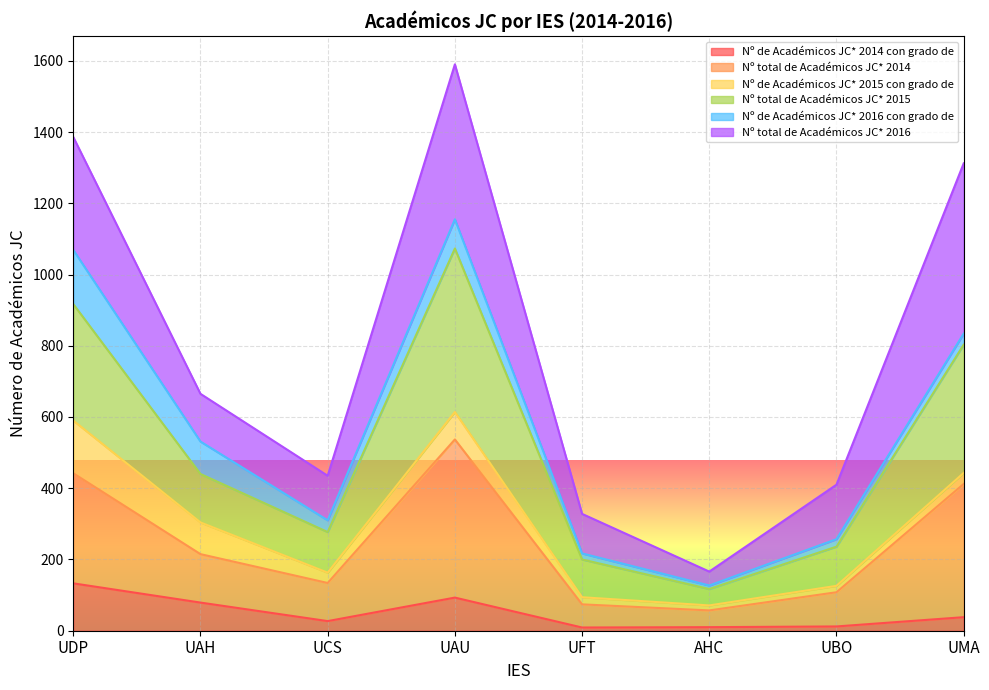

True or false: Nº total de Académicos JC* 2014 and Nº total de Académicos JC* 2015 intersect in this chart.

False